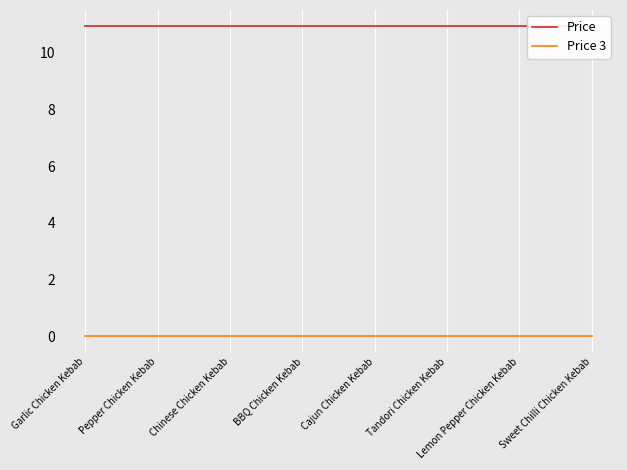

True or false: Price and Price 3 intersect in this chart.

False